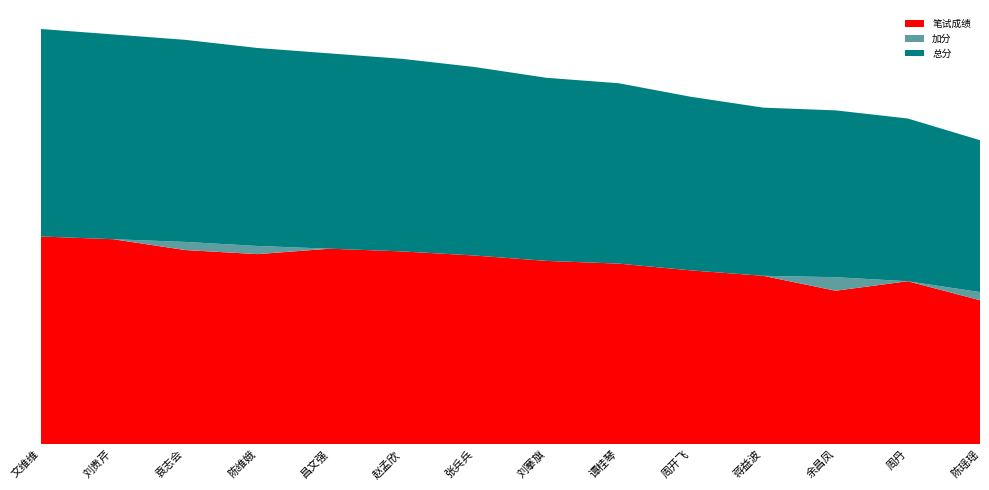

Reading right to left, list all the values displayed in this chart.

笔试成绩: 陈瑶瑶=53.0	周丹=60.0	余昌凤=56.5	蒋益波=62.0	周开飞=64.0	谭桂琴=66.5	刘搴旗=67.5	张兵兵=69.5	赵孟欣=71.0	昌文强=72.0	陈维娥=70.0	袁志会=71.5	刘贵芹=75.5	文维维=76.5
加分: 陈瑶瑶=3.0	周丹=0.0	余昌凤=5.0	蒋益波=0.0	周开飞=0.0	谭桂琴=0.0	刘搴旗=0.0	张兵兵=0.0	赵孟欣=0.0	昌文强=0.0	陈维娥=3.0	袁志会=3.0	刘贵芹=0.0	文维维=0.0
总分: 陈瑶瑶=56.0	周丹=60.0	余昌凤=61.5	蒋益波=62.0	周开飞=64.0	谭桂琴=66.5	刘搴旗=67.5	张兵兵=69.5	赵孟欣=71.0	昌文强=72.0	陈维娥=73.0	袁志会=74.5	刘贵芹=75.5	文维维=76.5